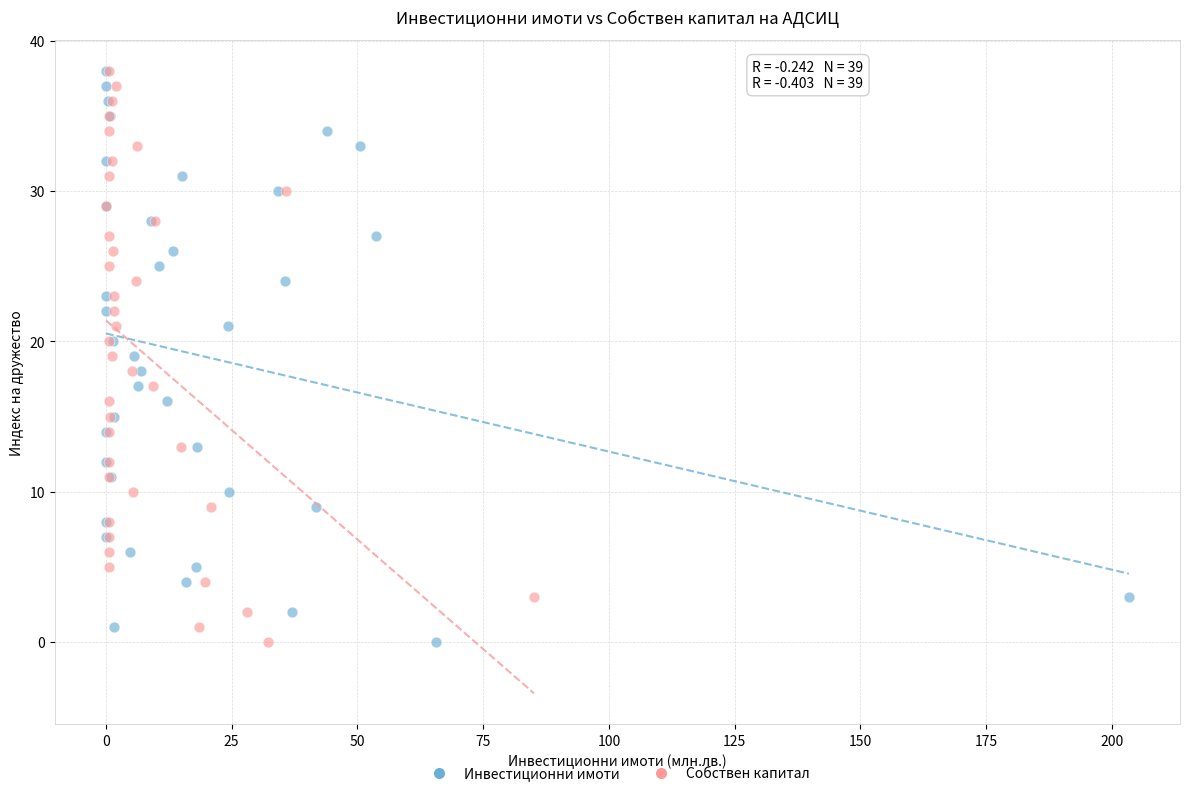

What are all the series names shown in the legend?

Инвестиционни имоти, Собствен капитал